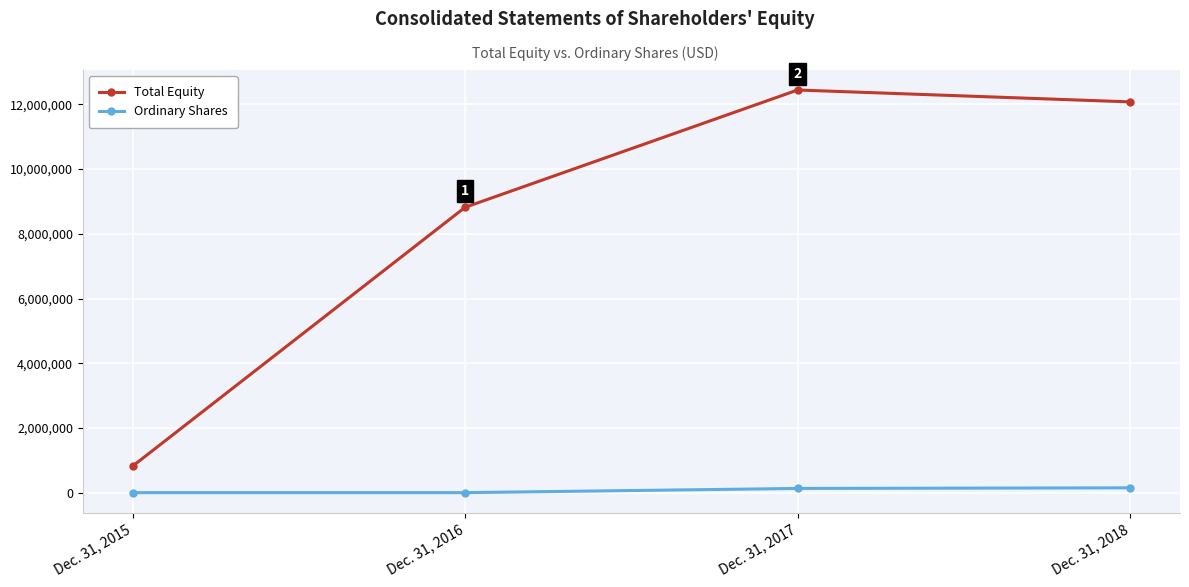

How many lines are shown in the chart?

2